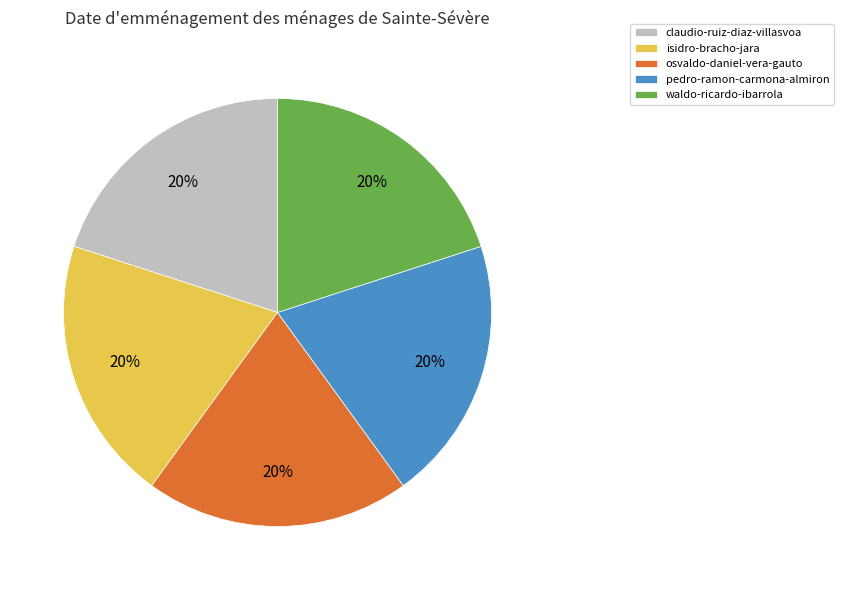

Is it true that pedro-ramon-carmona-almiron is 14% of the pie?

False